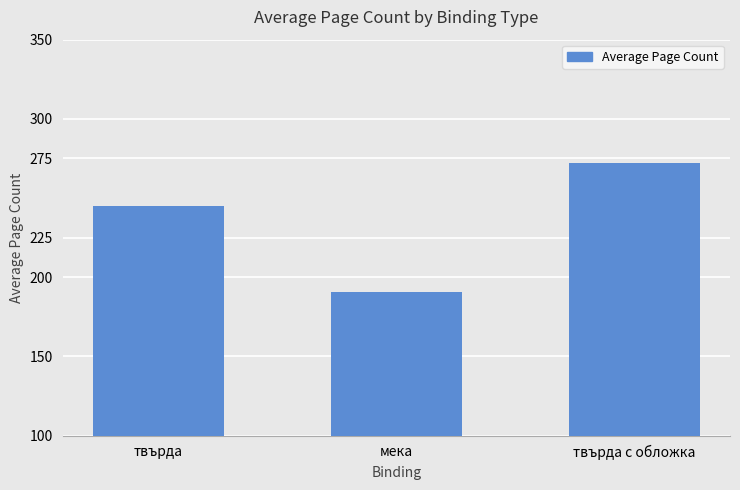

Rank the categories by value from lowest to highest.

мека, твърда, твърда с обложка